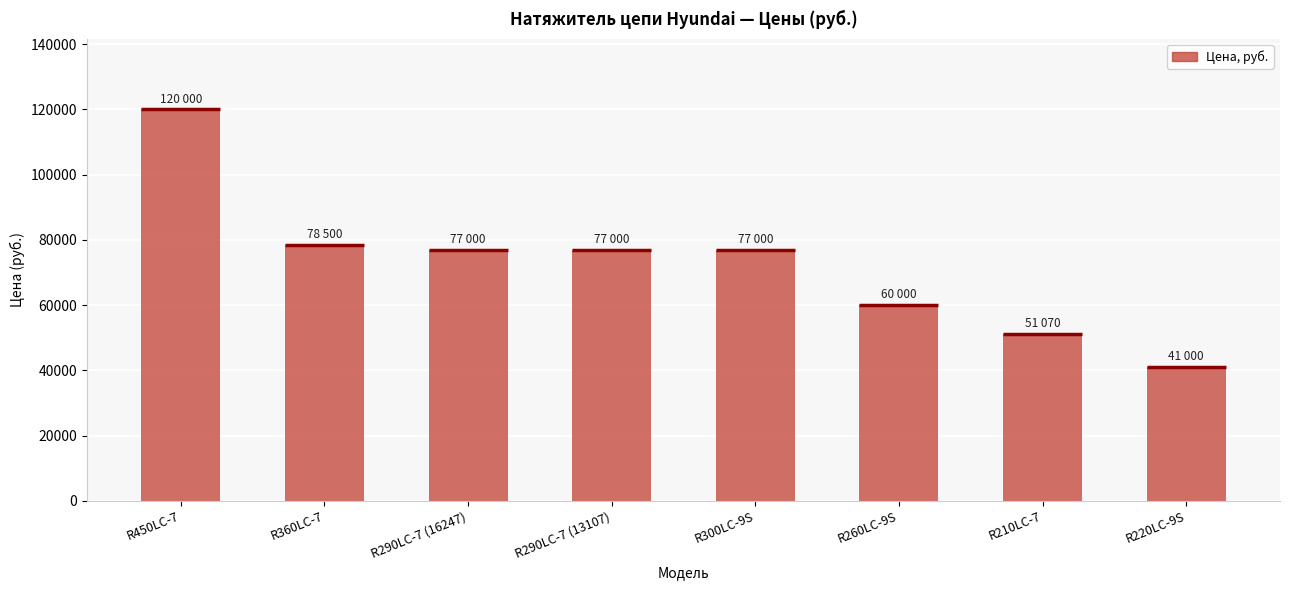

Reading right to left, what are all the values shown in this chart?

R220LC-9S=41000	R210LC-7=51070	R260LC-9S=60000	R300LC-9S=77000	R290LC-7 (13107)=77000	R290LC-7 (16247)=77000	R360LC-7=78500	R450LC-7=120000